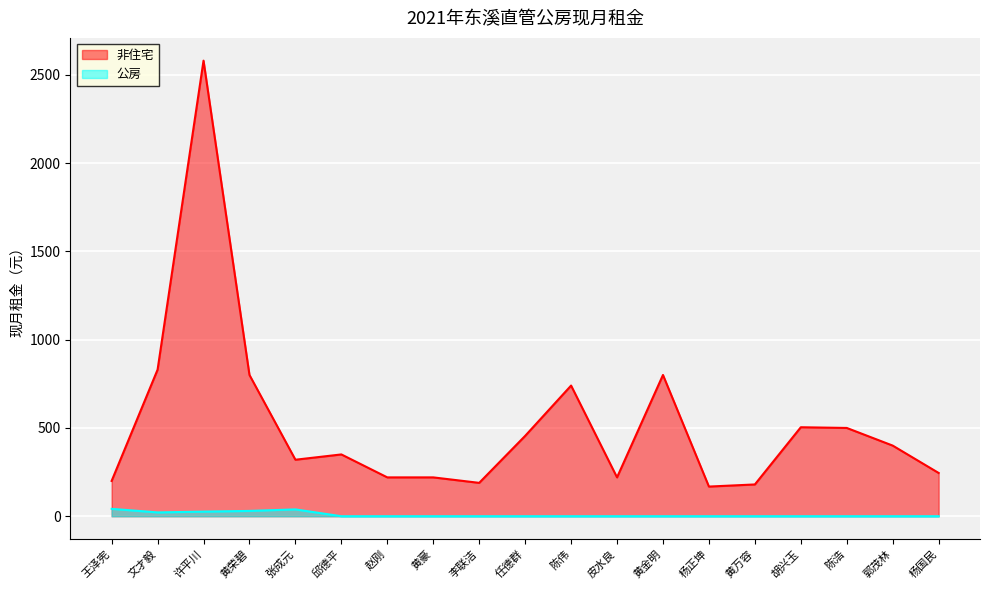

Which has a higher value, 黄豪 or 张成元?

张成元